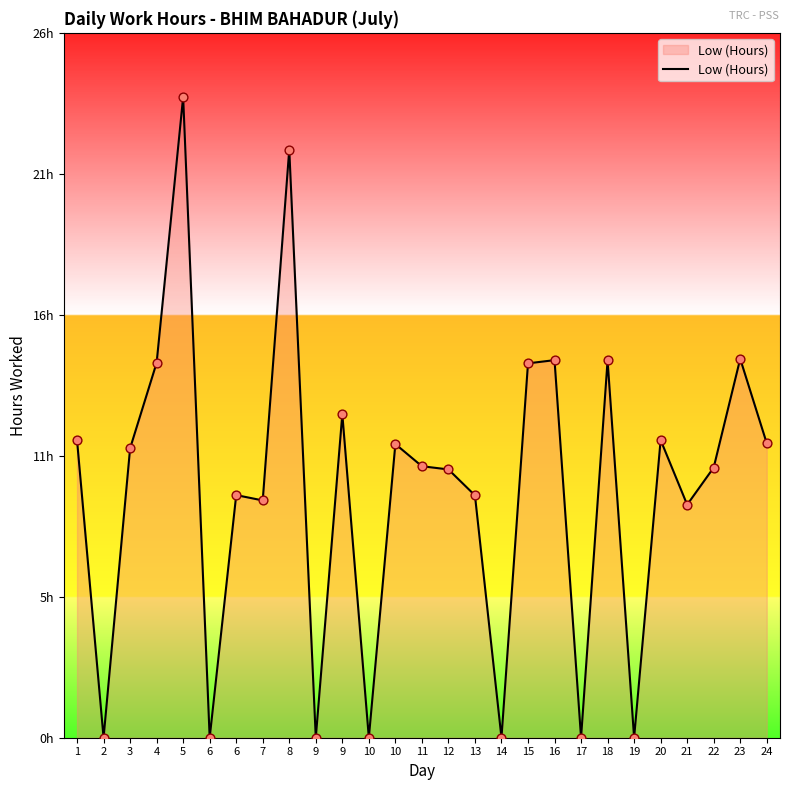

Is this an area chart (filled region under the line)?

Yes